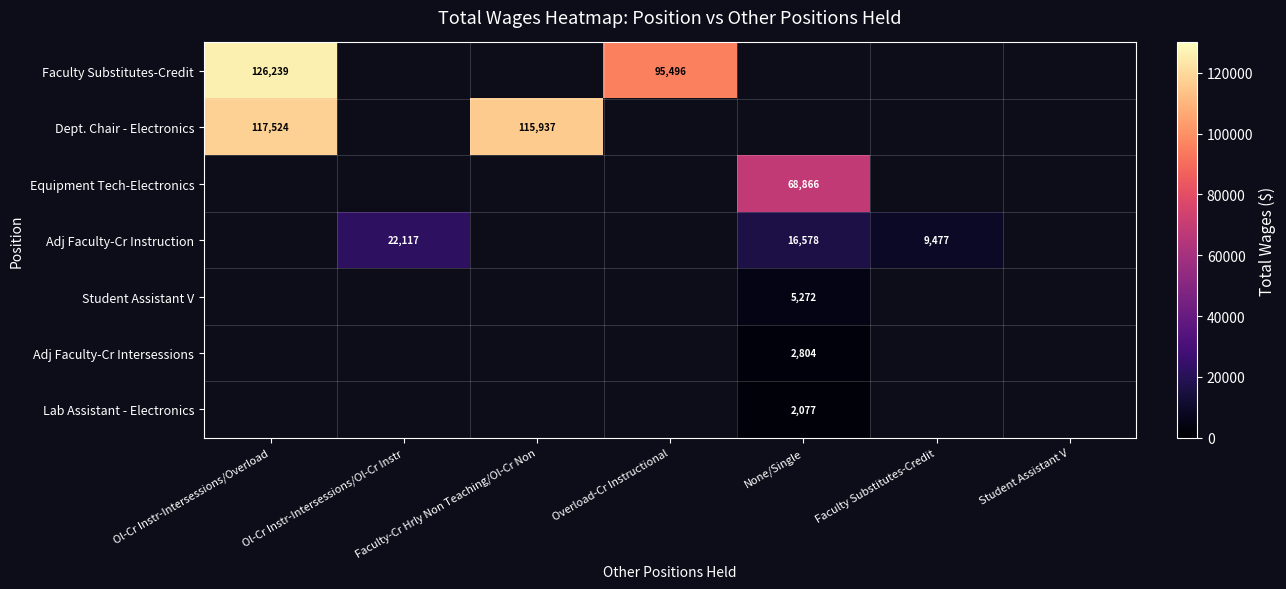

True or false: Dept. Chair - Electronics has a value of 53509 at Faculty-Cr Hrly Non Teaching/Ol-Cr Non.

False